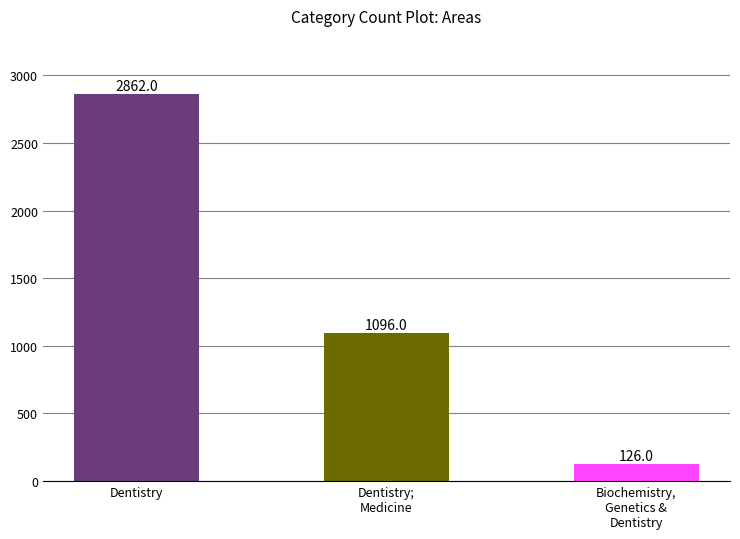

What is the label of the 1st bar from the right?

Biochemistry,
Genetics &
Dentistry